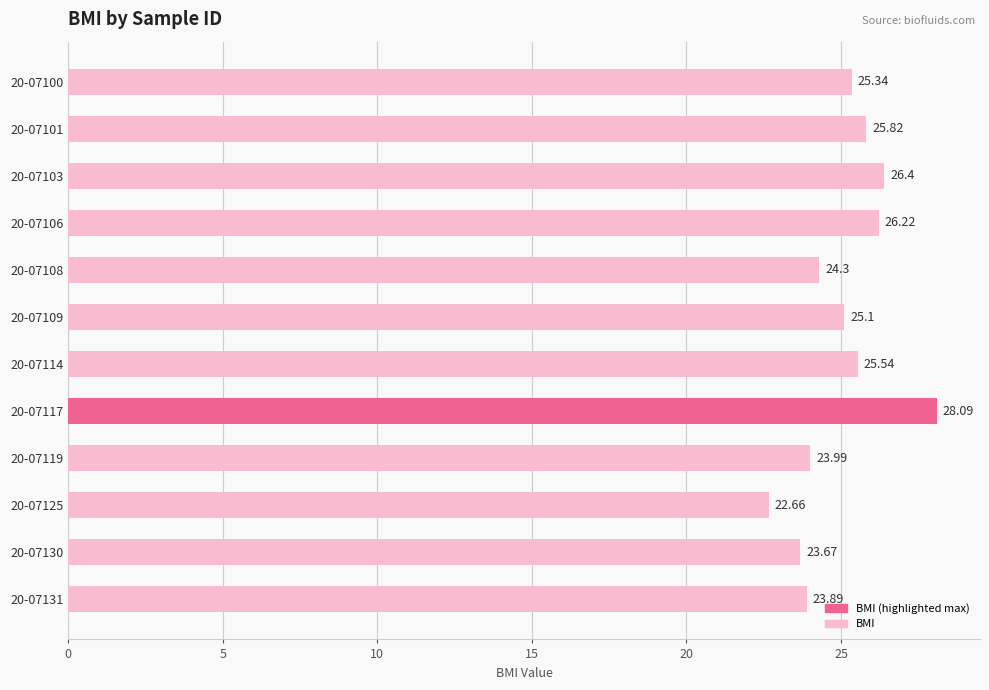

Rank the categories by value from lowest to highest.

20-07125, 20-07130, 20-07131, 20-07119, 20-07108, 20-07109, 20-07100, 20-07114, 20-07101, 20-07106, 20-07103, 20-07117